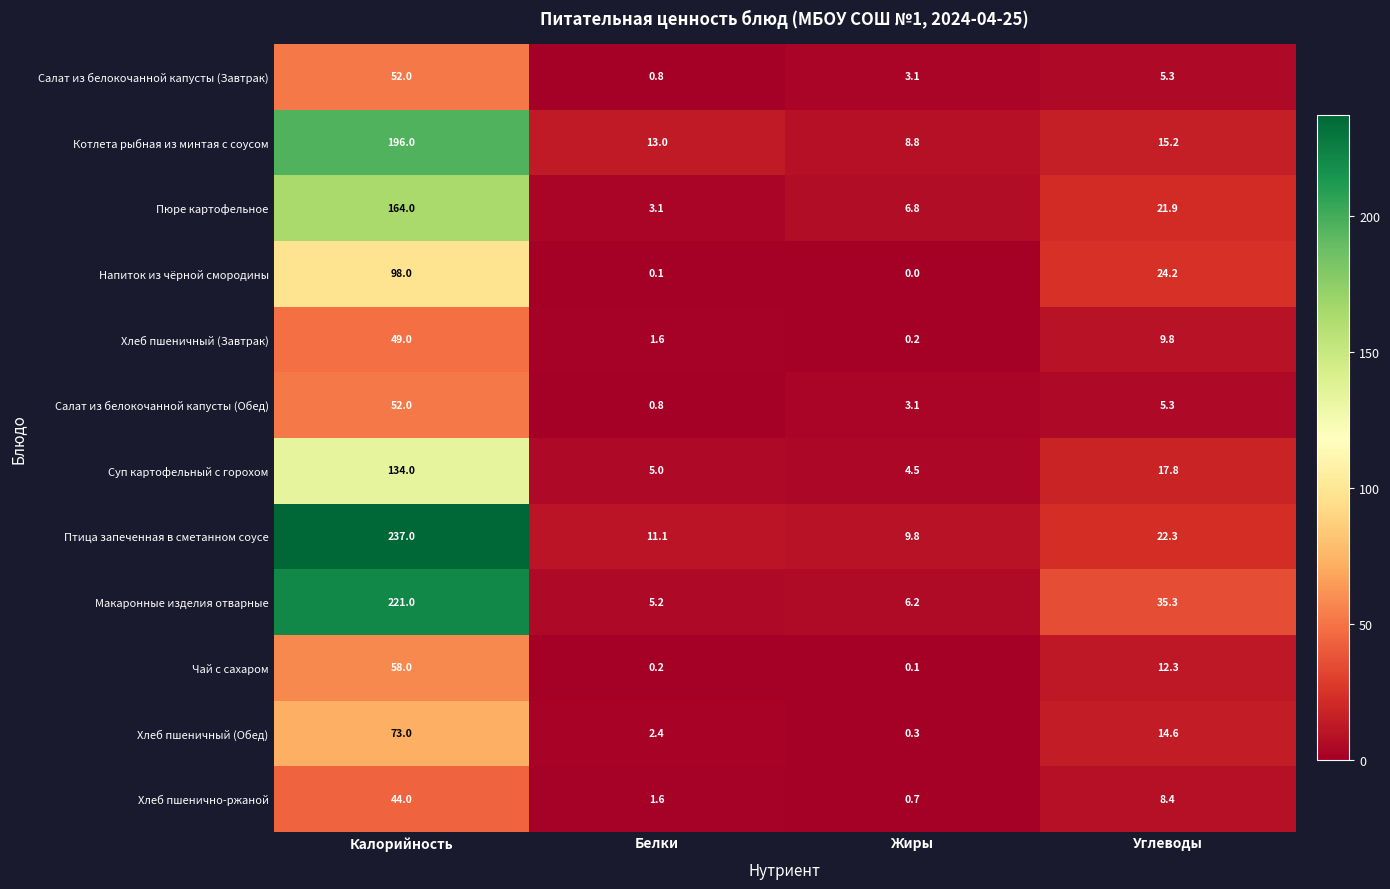

Which category has the highest value in the Пюре картофельное series?

Калорийность